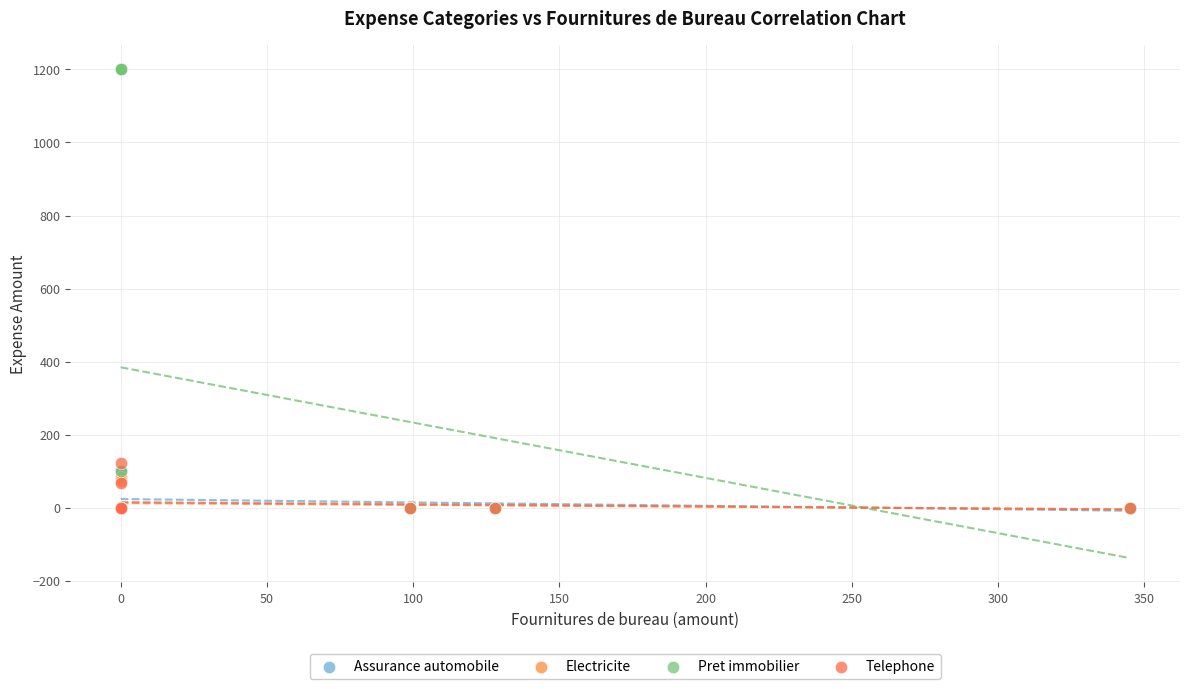

Which series has the largest Y range (max minus min)?

Pret immobilier